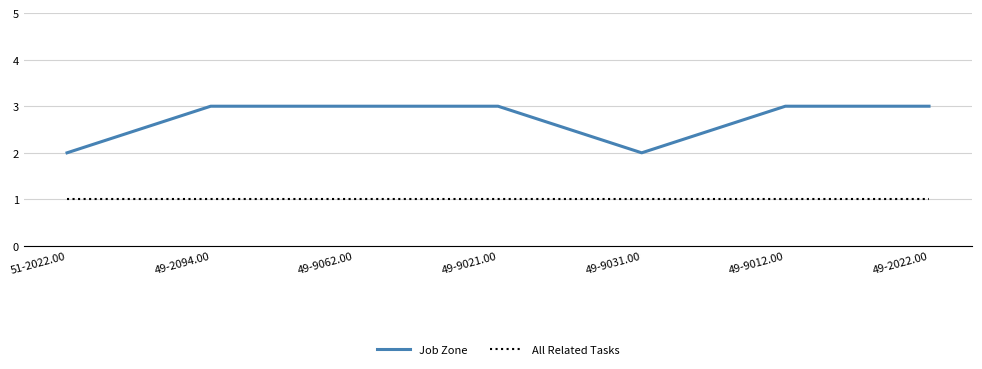

What is the total value across all series at 49-2094.00?

4